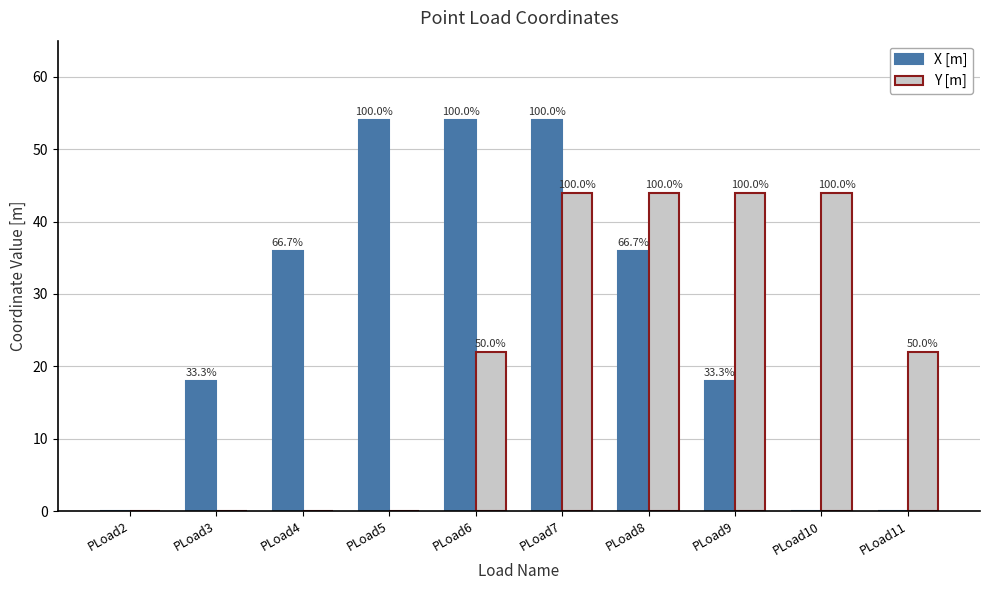

Does the chart contain stacked bars?

No